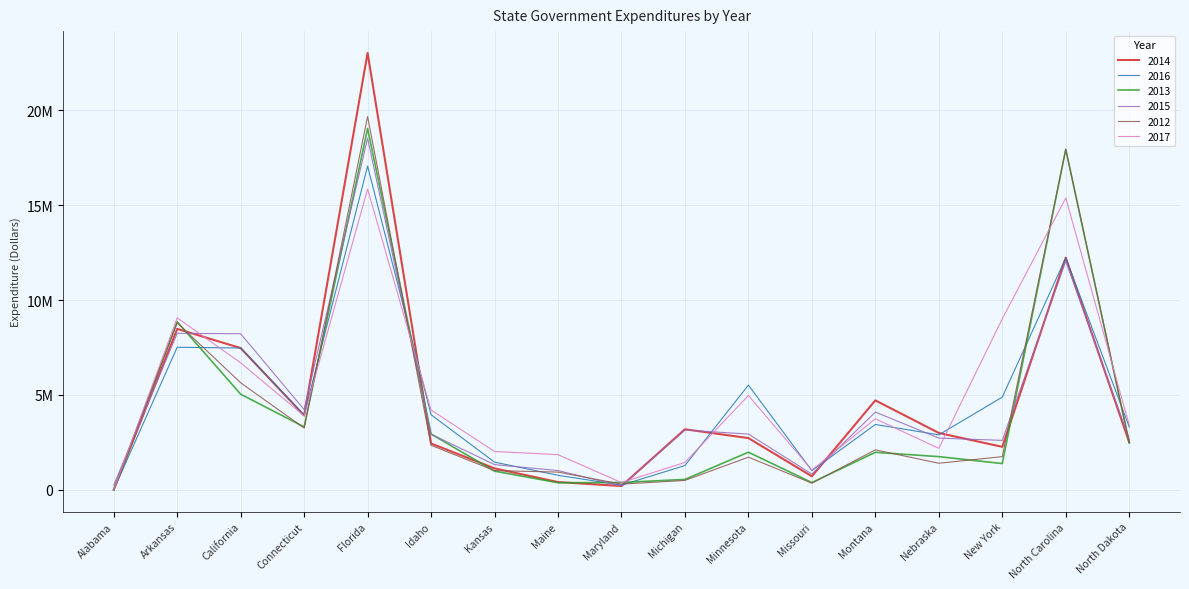

What is the difference between the second highest and second lowest values in the 2015 series?

11800000